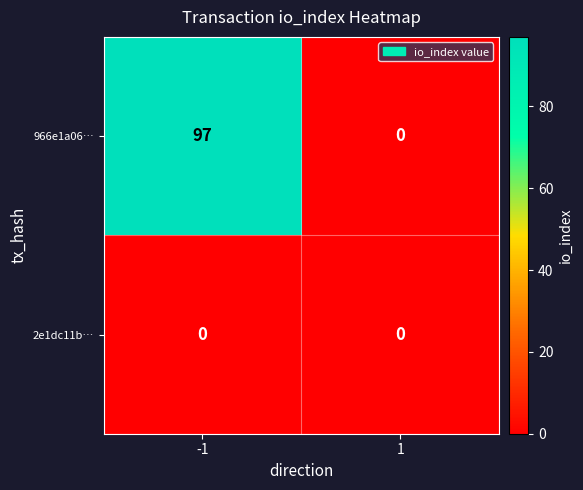

Is it true that 966e1a06… equals -36 at 1?

False